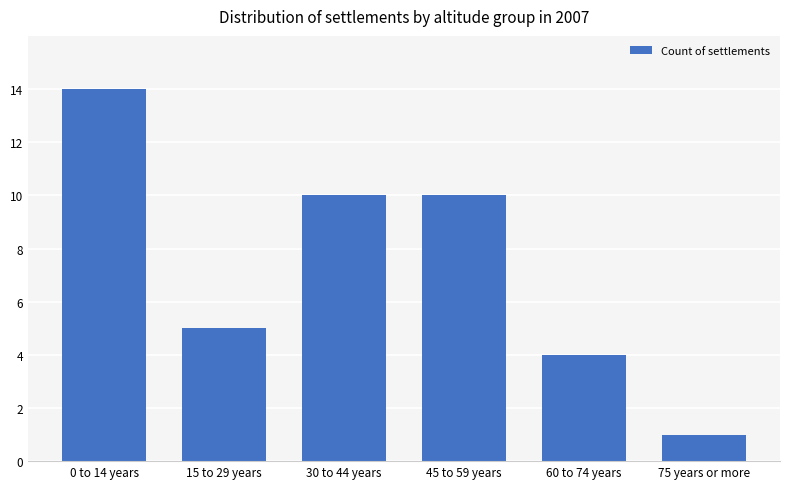

The chart shows a value of 1 at 75 years or more. True or false?

True